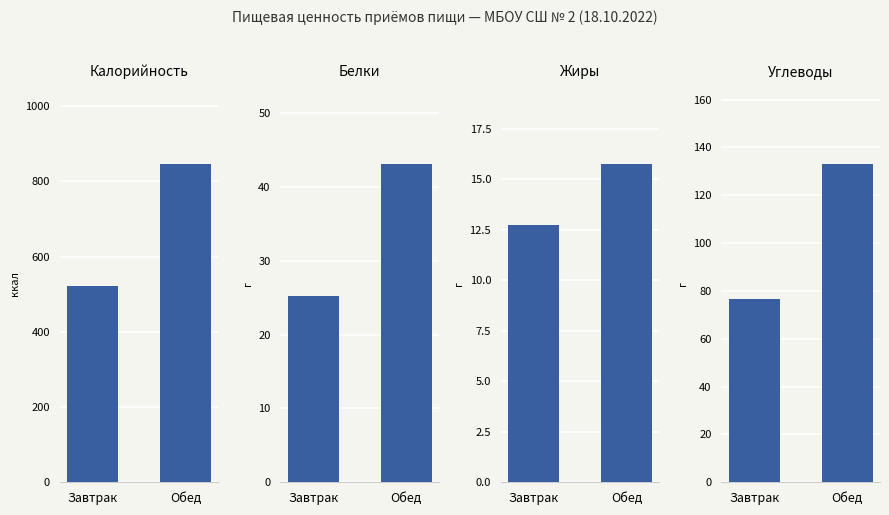

What are all the series names shown in the legend?

Калорийность, Белки, Жиры, Углеводы